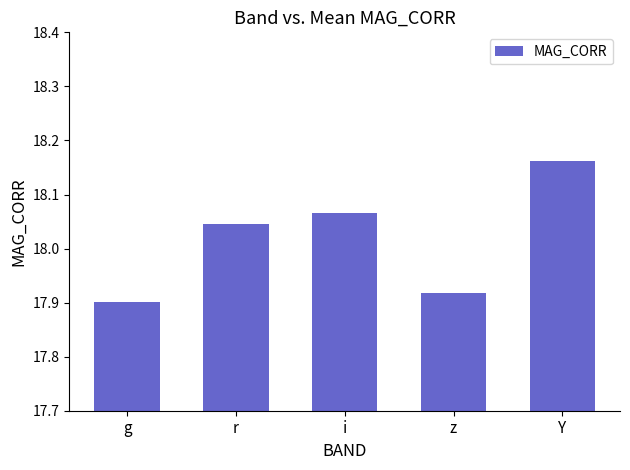

What is the label of the 2nd bar from the right?

z